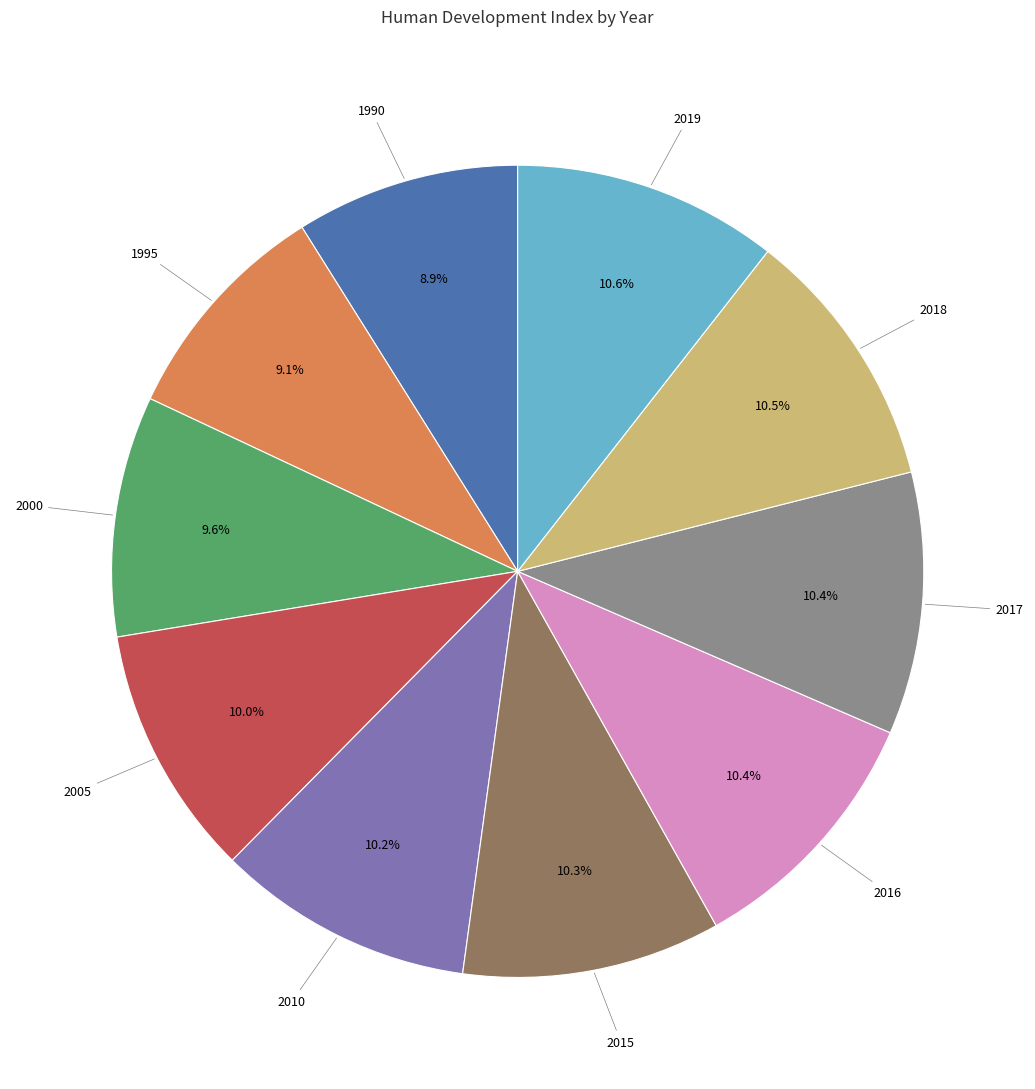

Is there any slice that represents more than half of the pie?

No